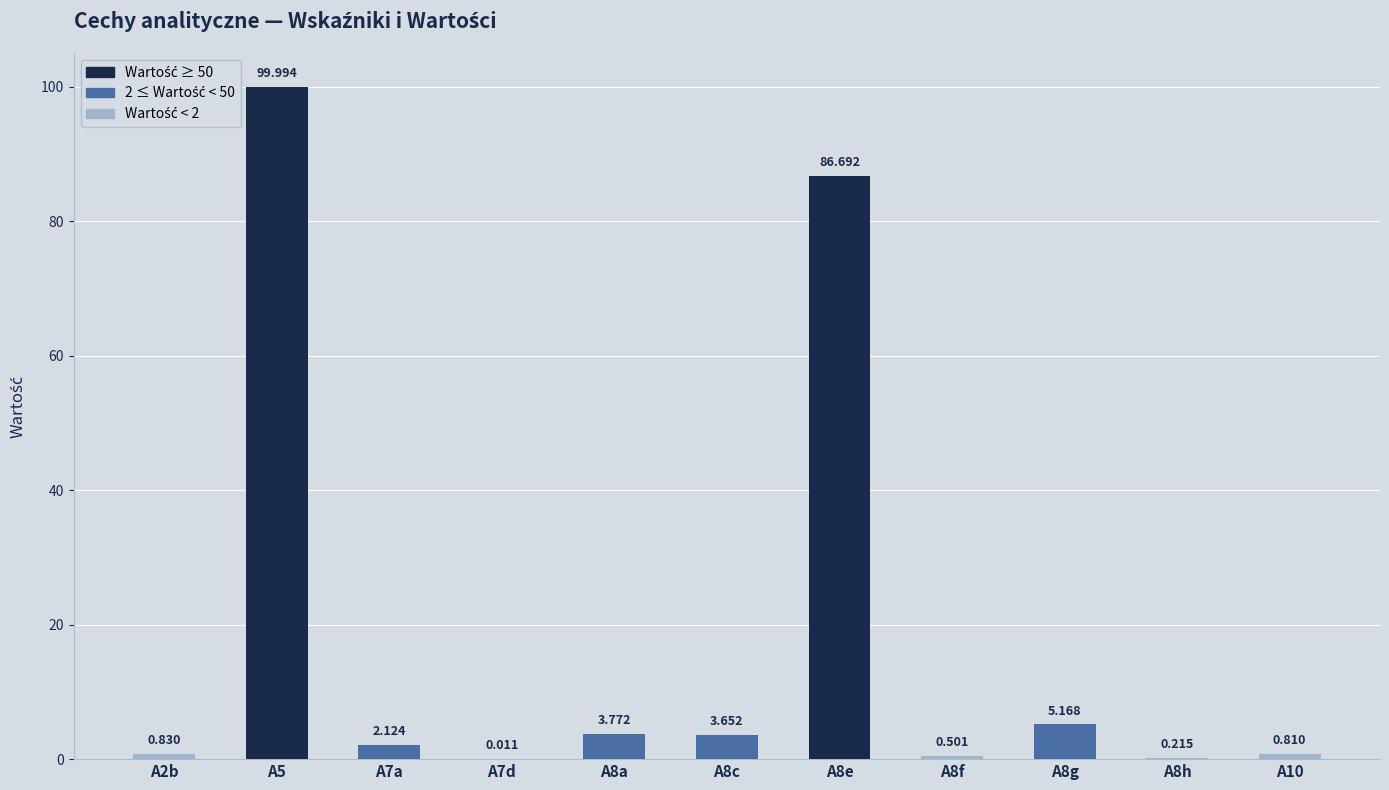

What is the label of the 2nd bar from the right?

A8h